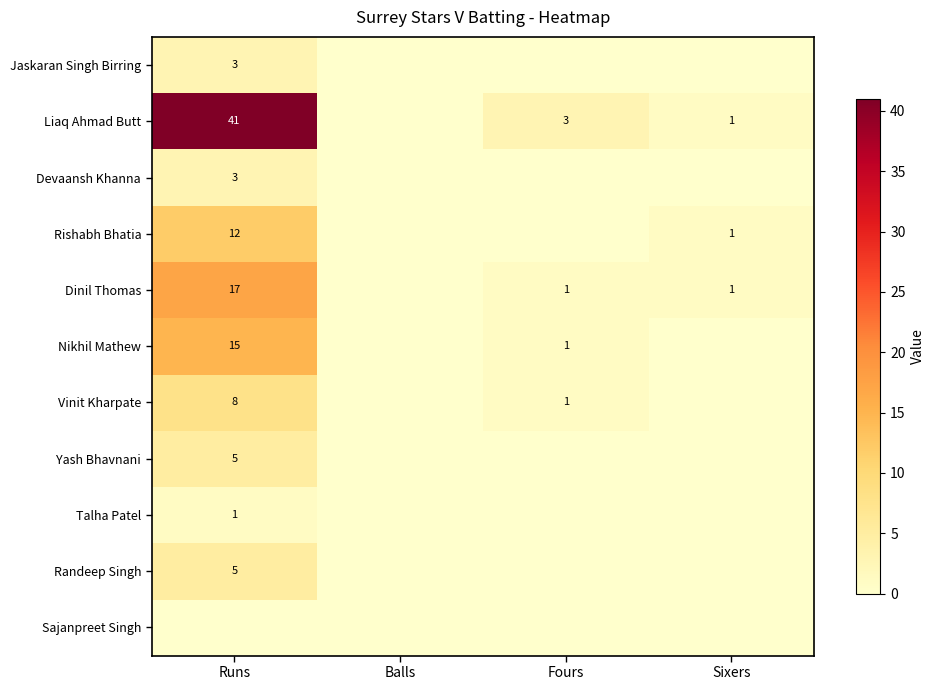

What is the sum of the Liaq Ahmad Butt values at Fours and Sixers?

4